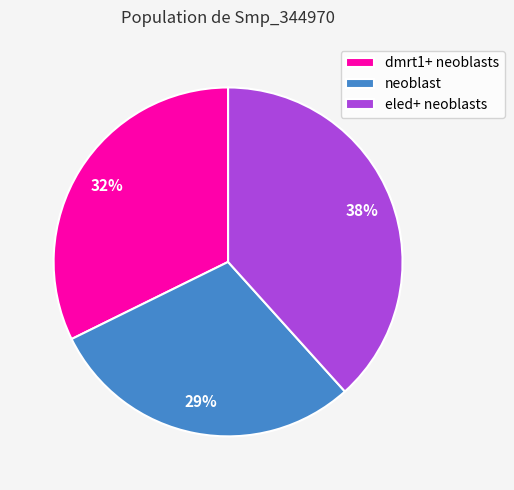

Between neoblast and dmrt1+ neoblasts, which is larger?

dmrt1+ neoblasts